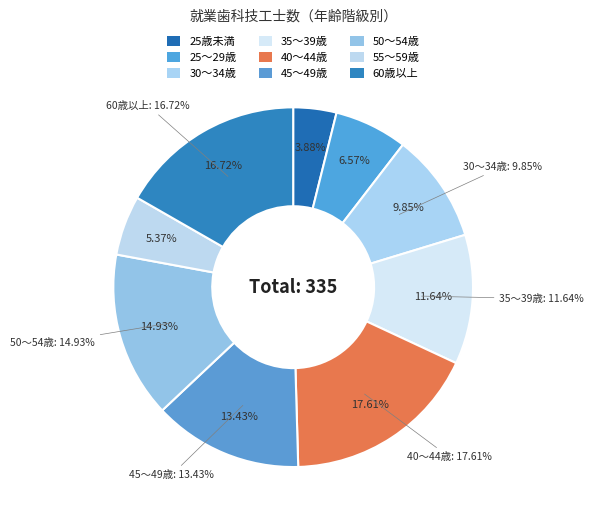

Which slice is the largest?

40～44歳